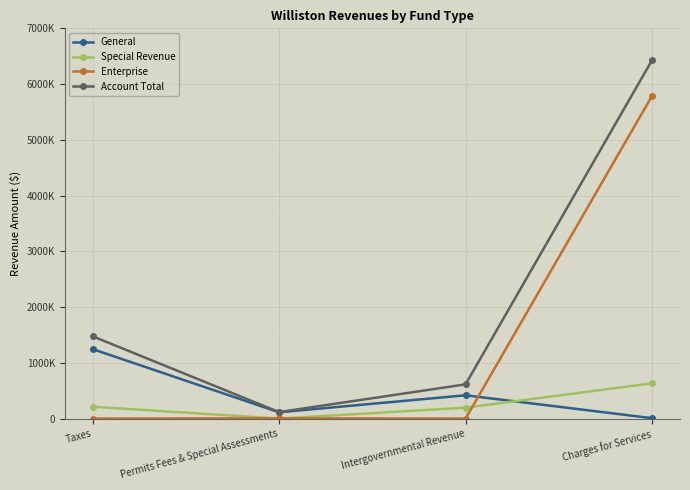

True or false: Enterprise and Account Total intersect in this chart.

False